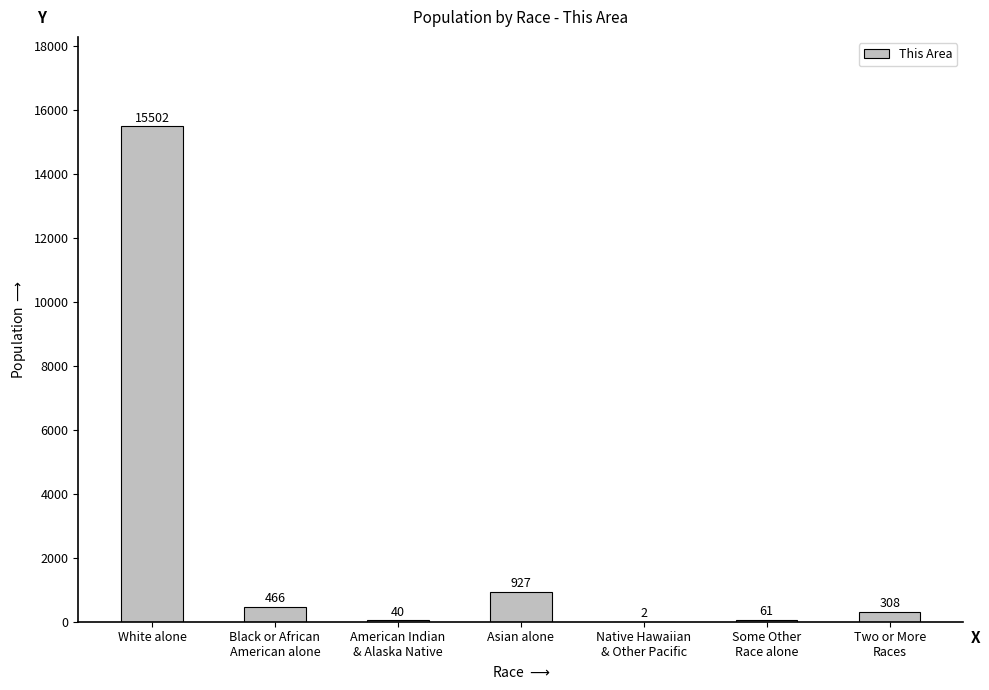

How many distinct data groups are displayed?

1